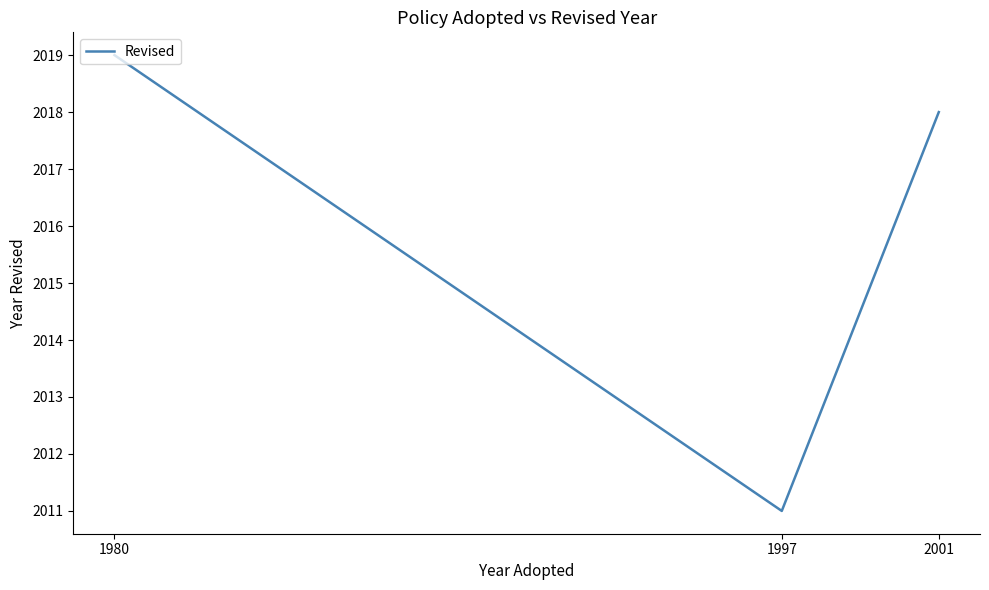

Which category has the lowest value across all series?

1997